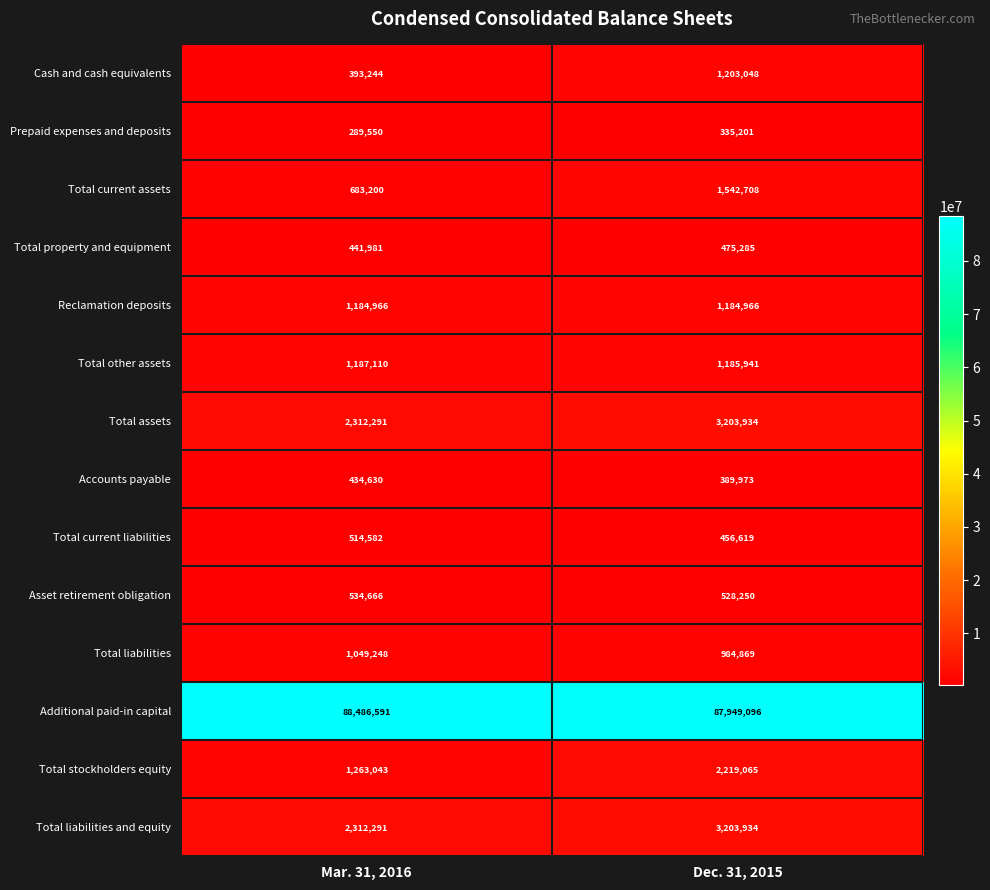

At how many categories does at least one series exceed 40002236?

2